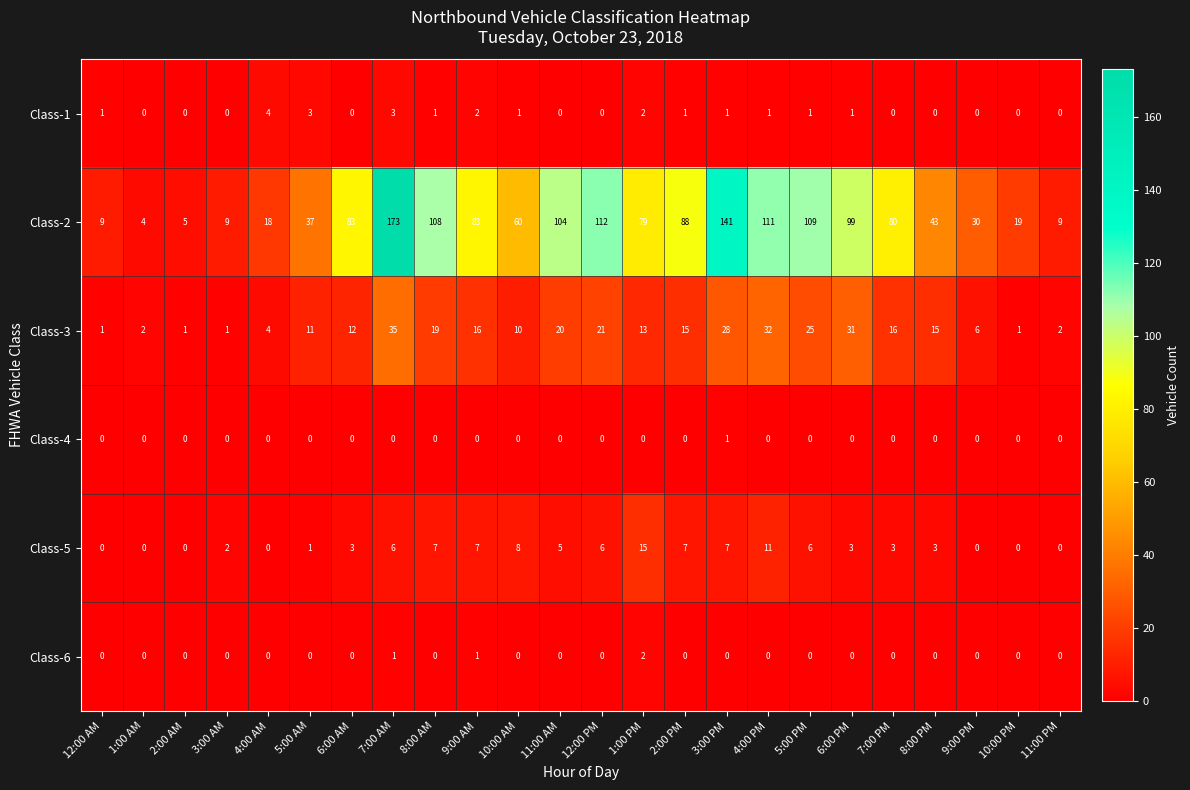

Which label corresponds to the largest value in the chart?

7:00 AM